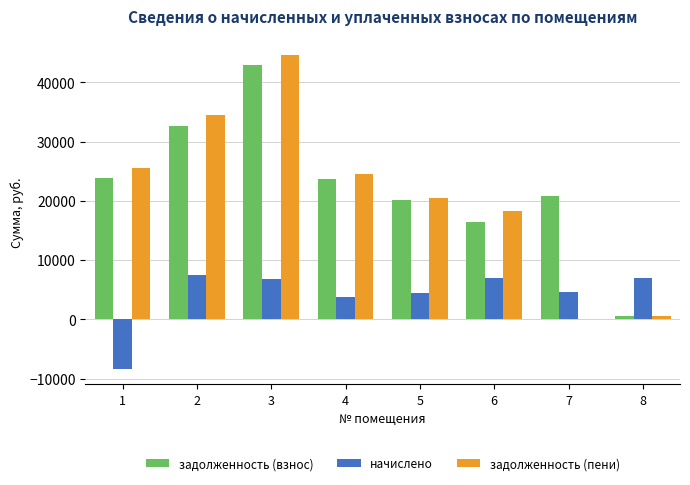

What is the sum of all задолженность (пени) values?

168532.0